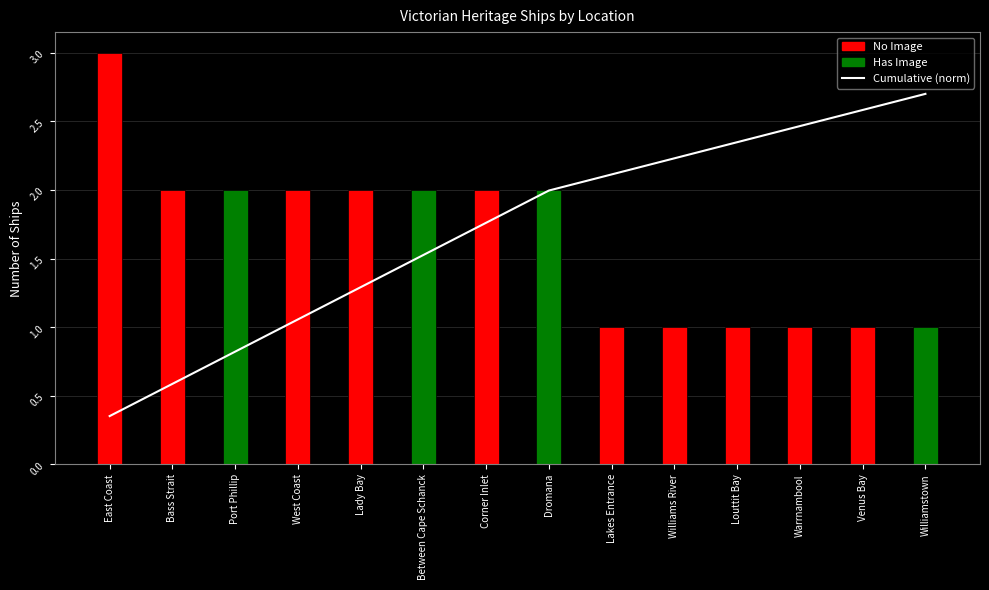

Reading left to right, transcribe all the data shown in this chart.

0.4	0.6	0.8	1.1	1.3	1.5	1.8	2.0	2.1	2.2	2.3	2.5	2.6	2.7